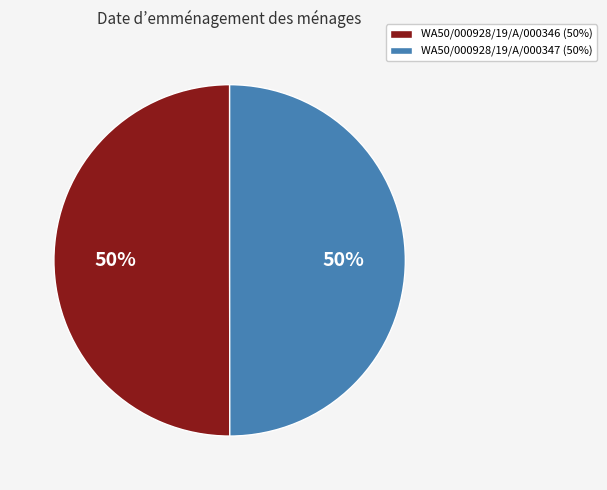

Do WA50/000928/19/A/000347 (50%) and WA50/000928/19/A/000346 (50%) together represent more than half of the pie?

Yes